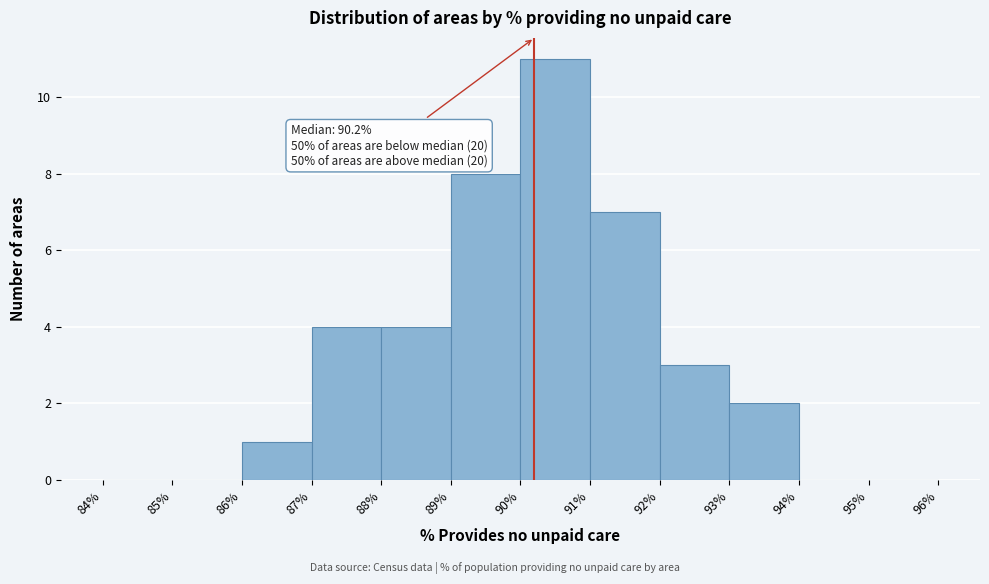

Over which range of the x-axis is the bar tallest?

90% to 91%